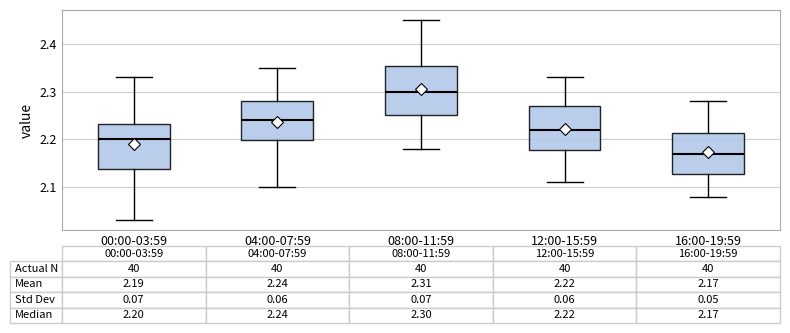

Which box has the lowest median line?

16:00-19:59